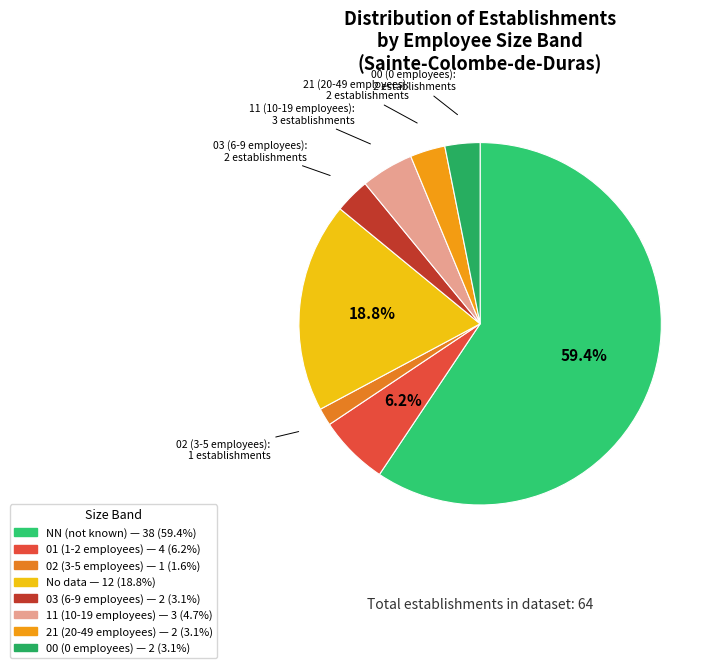

How many segments does this pie chart have?

8